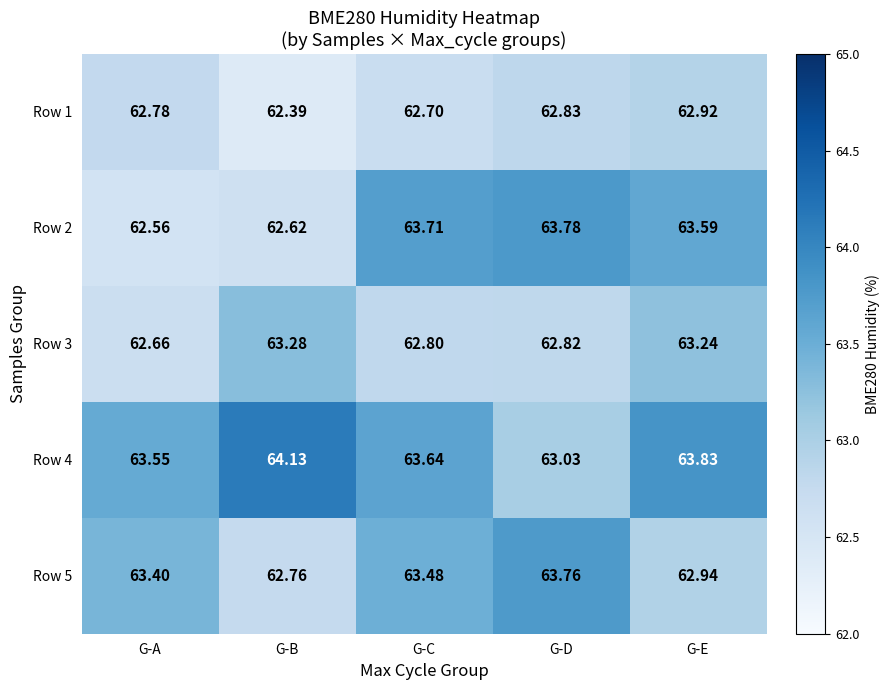

List the labels in order of Row 3 value, smallest first.

G-A, G-C, G-D, G-E, G-B